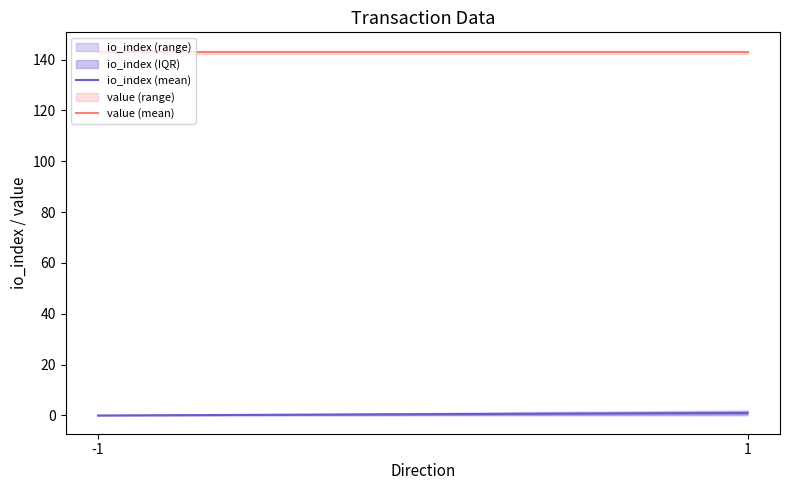

Reading right to left, what are all the values shown in this chart?

io_index (mean): 1.0	0.0
value (mean): 142.8	142.8